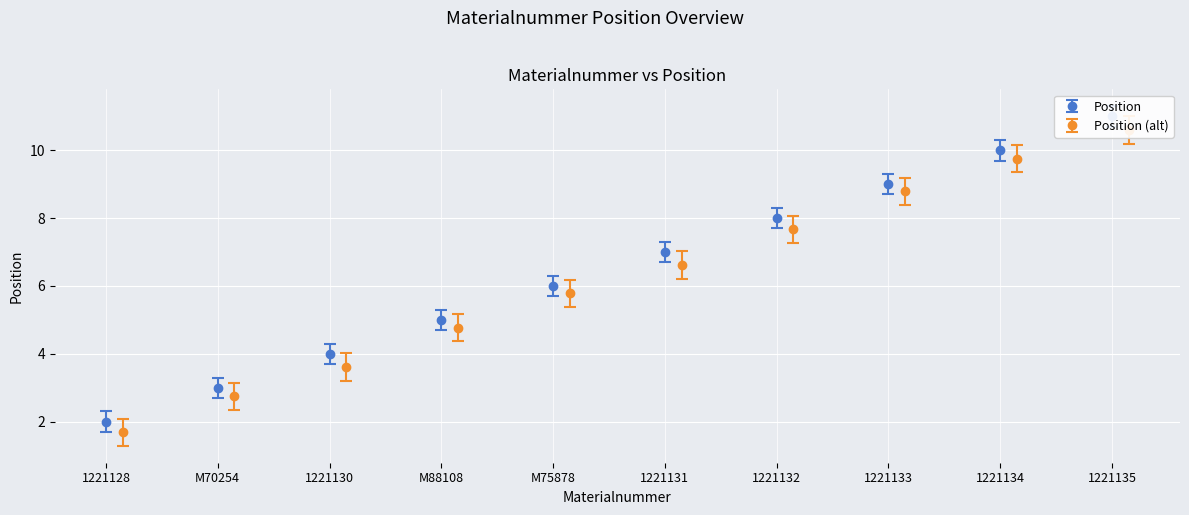

List the labels in order of value, smallest first.

1221128, M70254, 1221130, M88108, M75878, 1221131, 1221132, 1221133, 1221134, 1221135